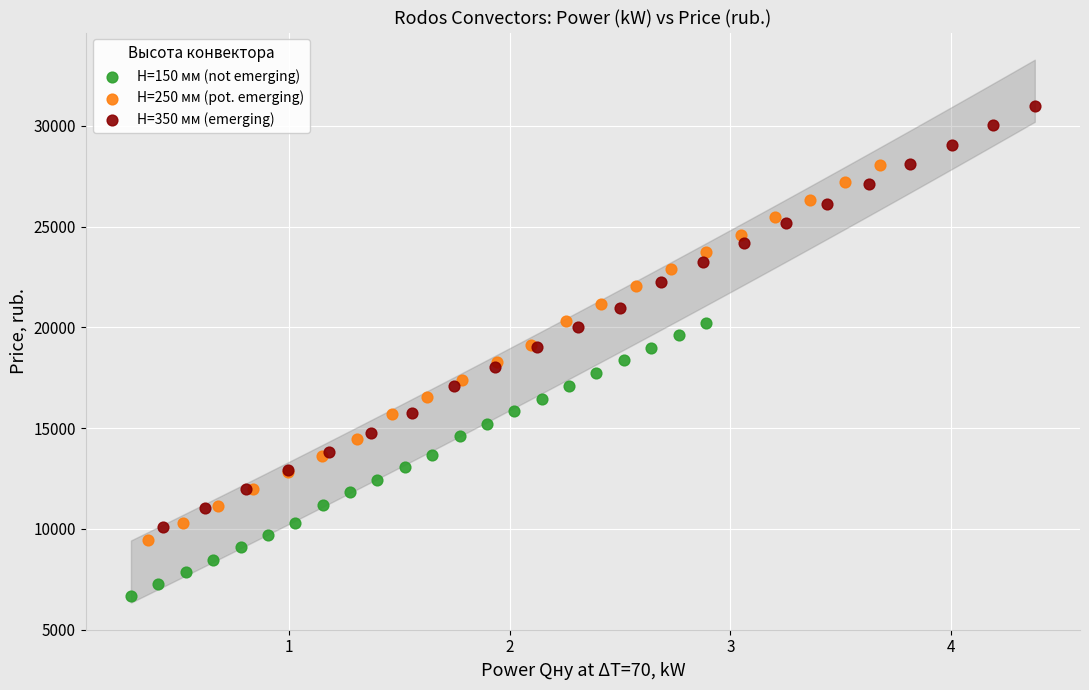

Which series contains the highest Y value?

H=350 мм (emerging)